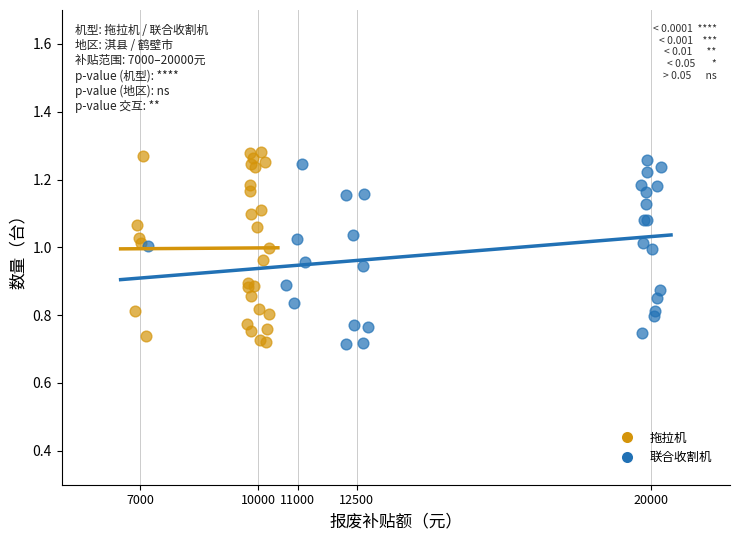

Which series contains the highest Y value?

拖拉机